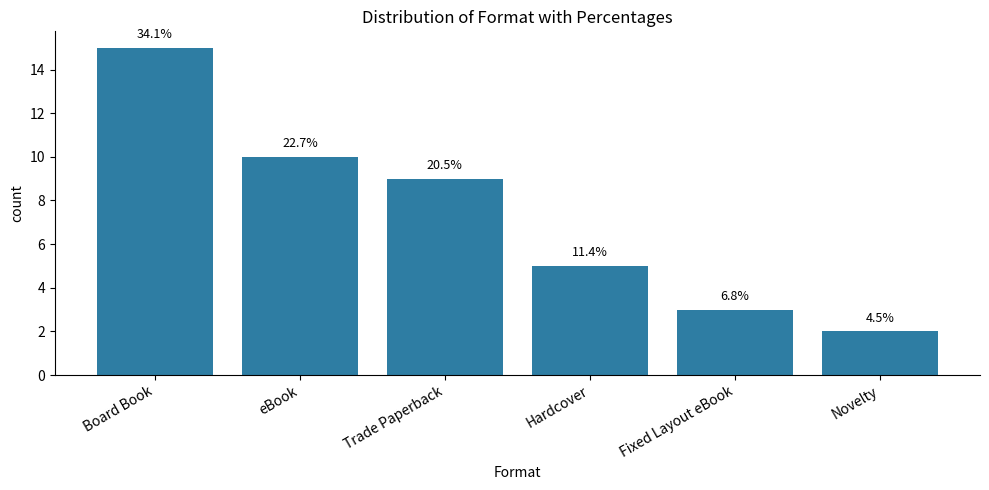

List the labels in order of value, largest first.

Board Book, eBook, Trade Paperback, Hardcover, Fixed Layout eBook, Novelty